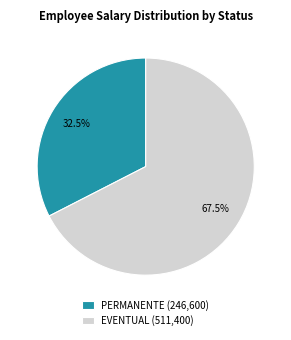

Is there a majority slice in this chart?

Yes